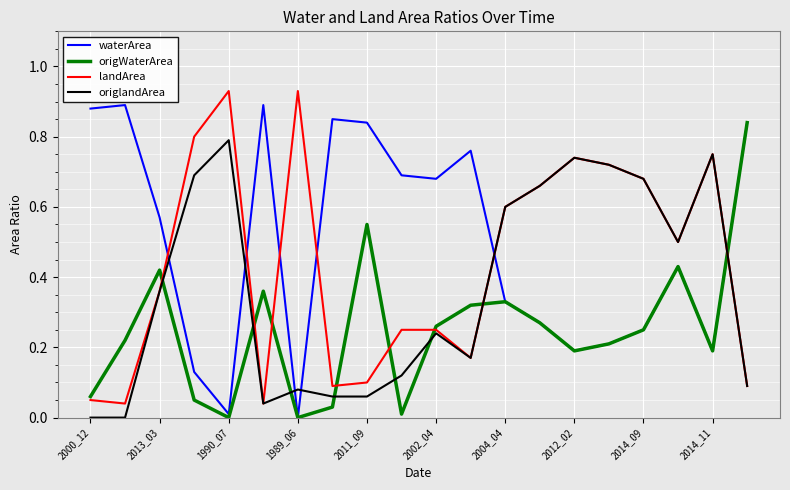

Which series has the largest total across all categories?

waterArea